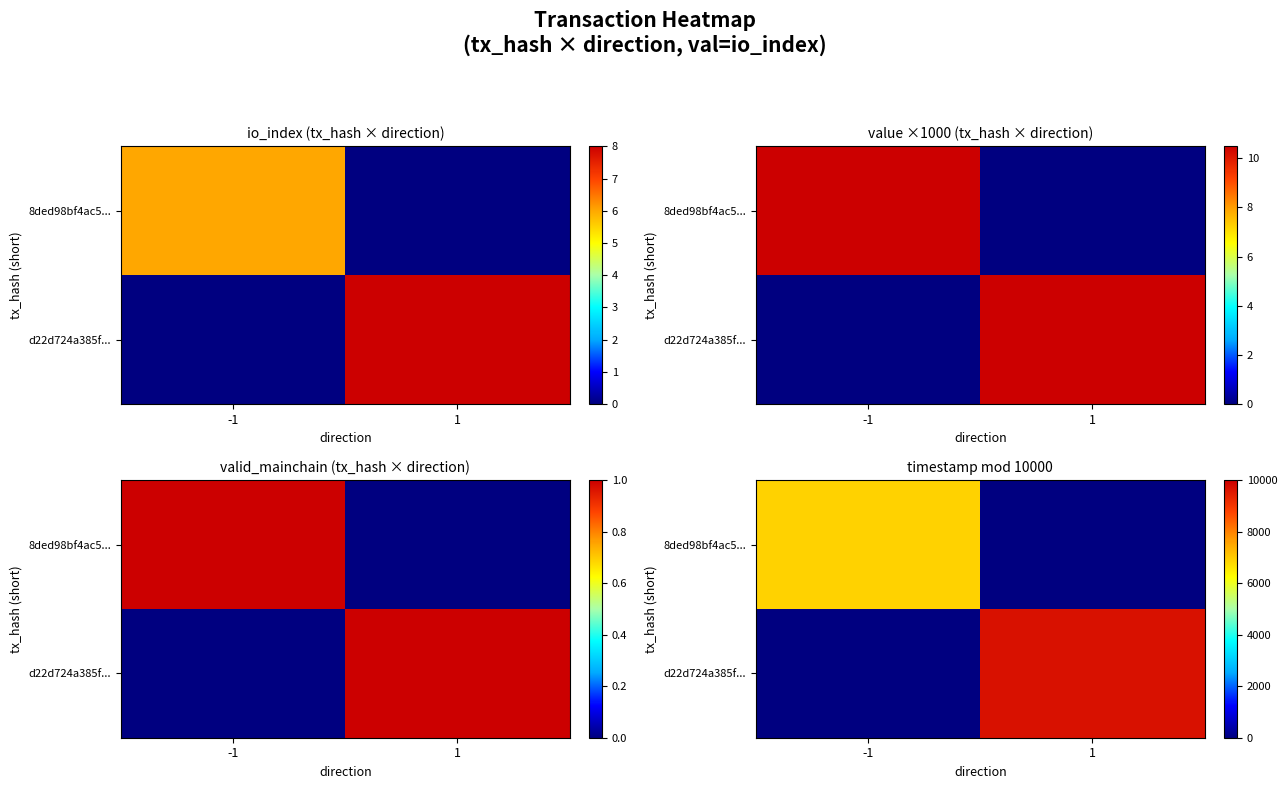

At which label does 8ded98bf4ac5... reach its peak?

-1